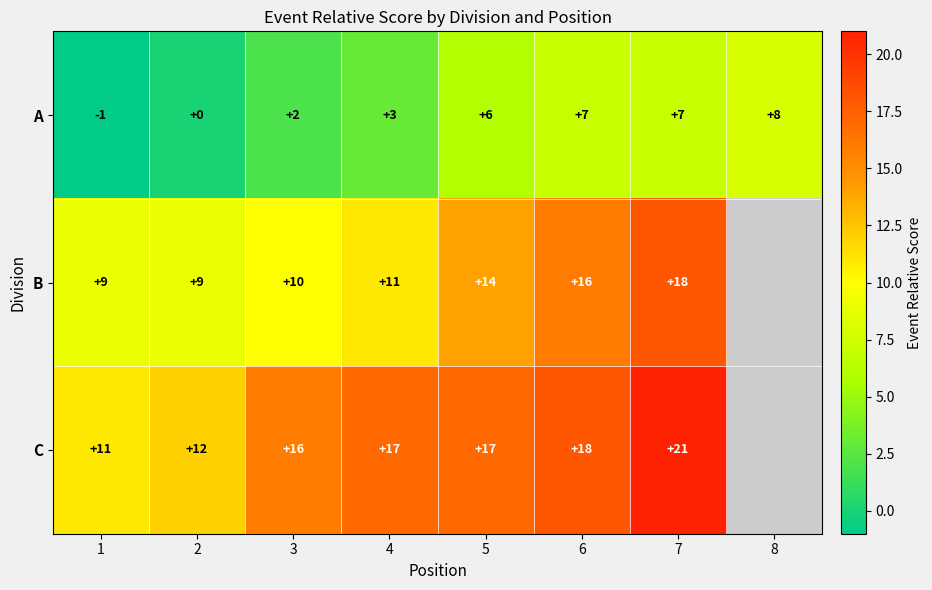

At 3, list the series in order from smallest to largest.

A, B, C